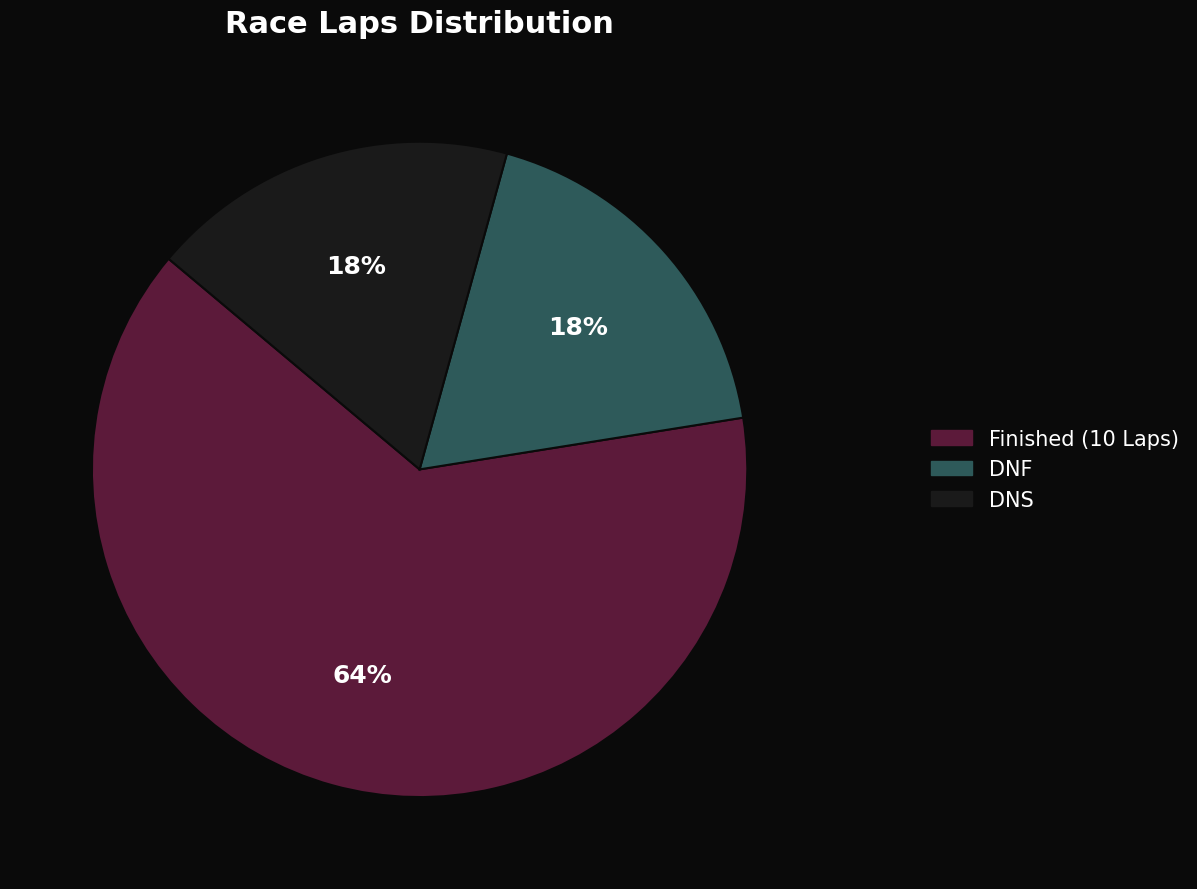

Is there any slice that represents more than half of the pie?

Yes